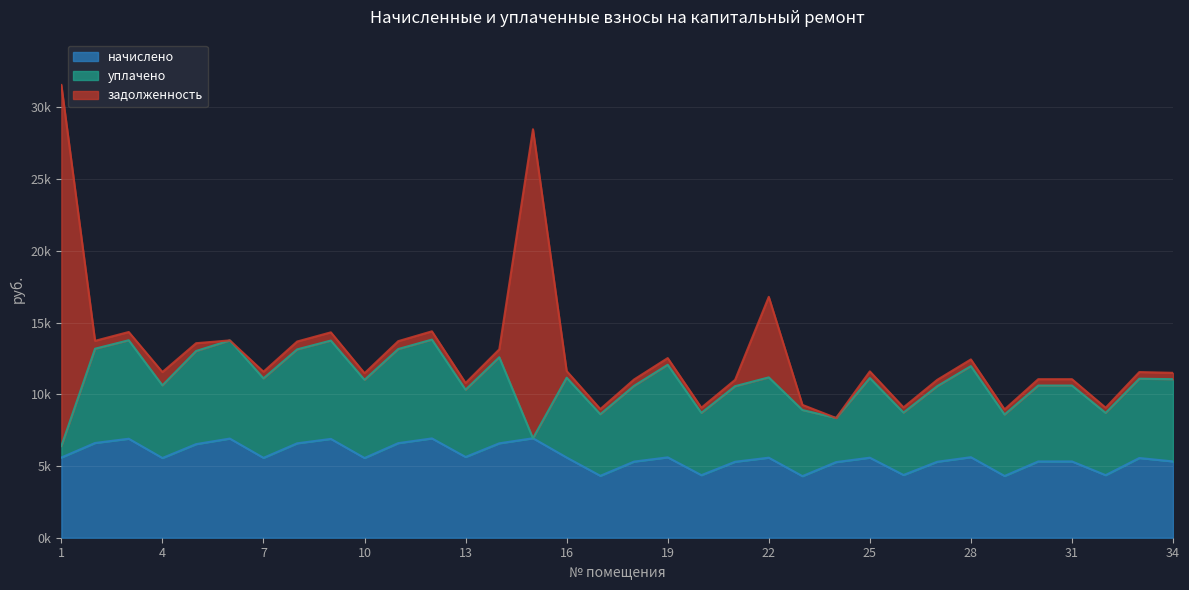

Where do уплачено and начислено first cross each other?

18 and 19